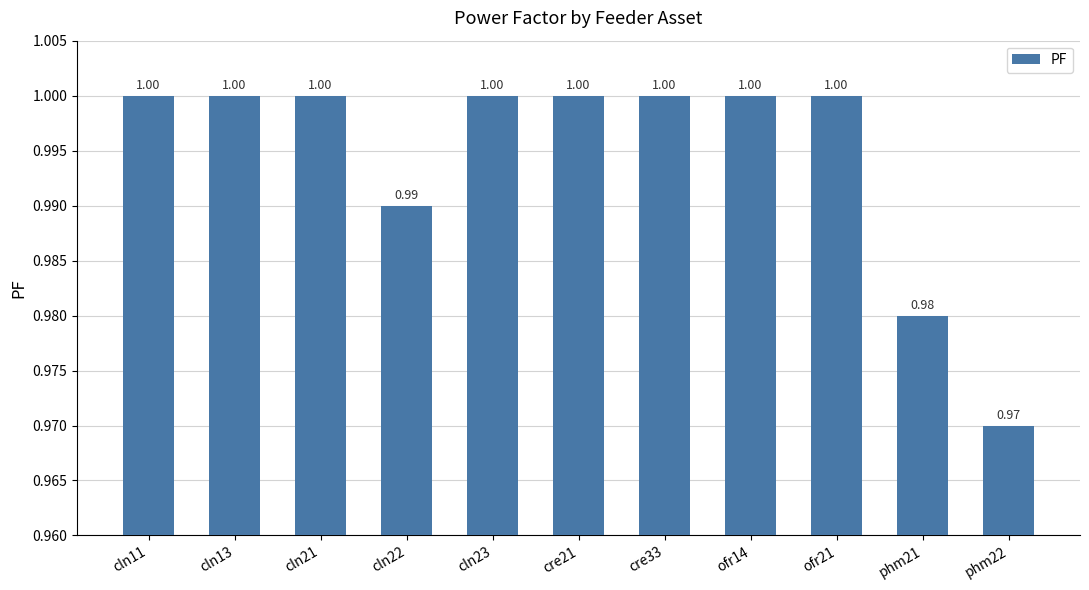

Which has a higher value, cre33 or phm22?

cre33